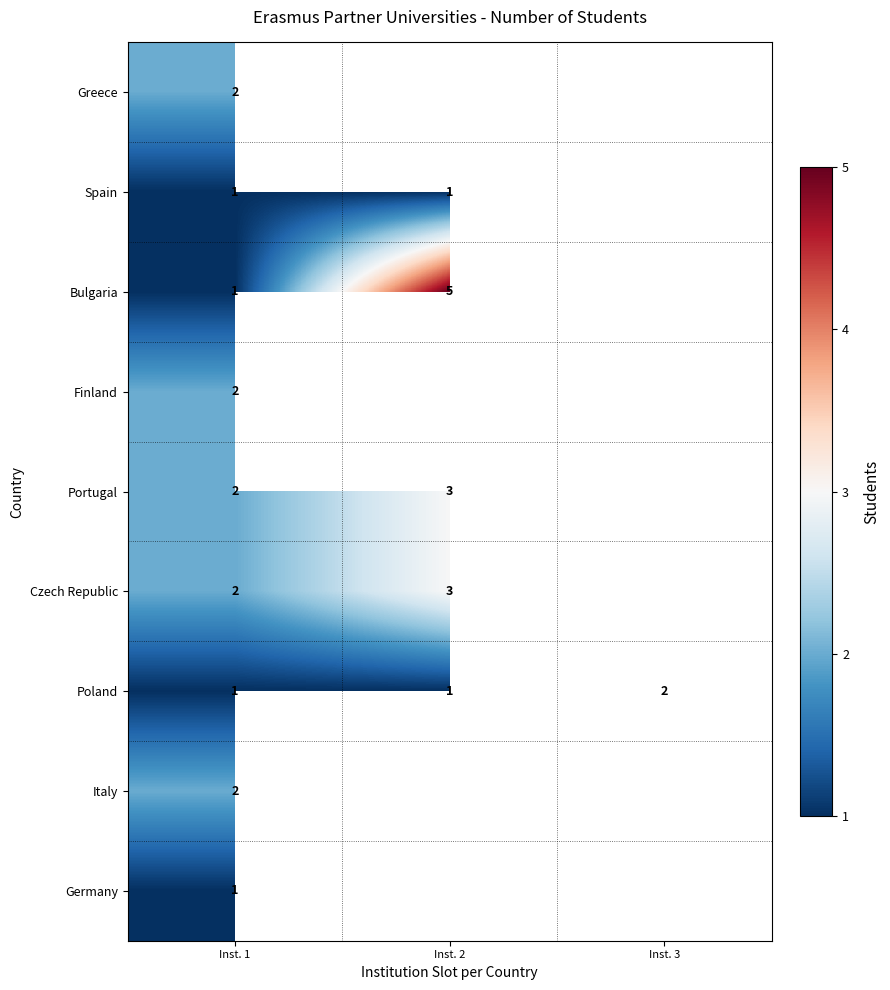

True or false: Bulgaria has a value of 5 at Inst. 2.

True